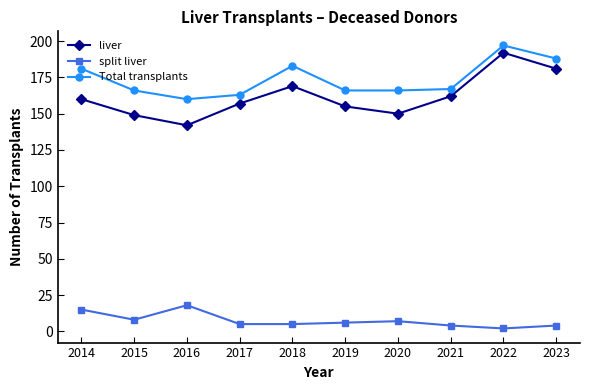

How many series are shown in this chart?

3